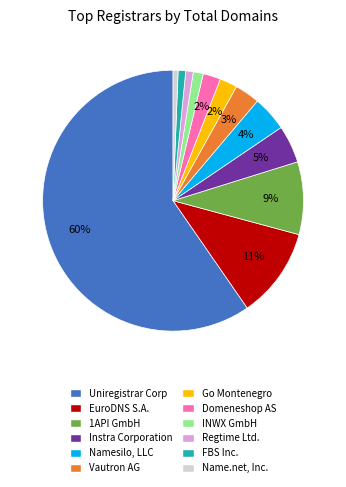

How many slices are in this pie chart?

12